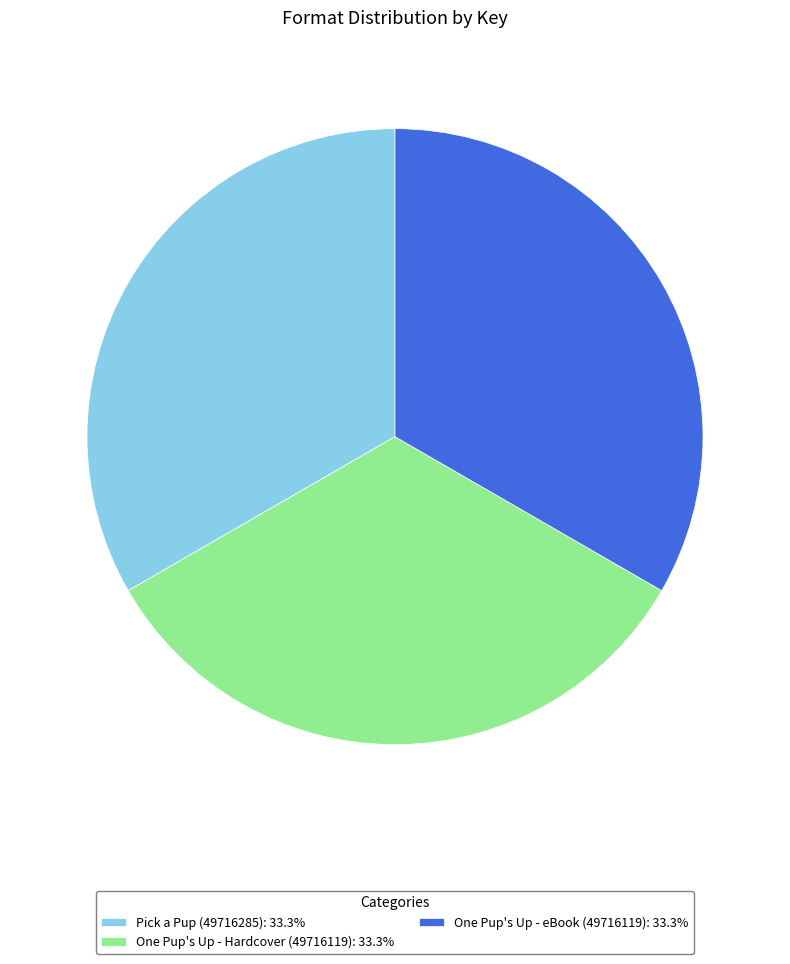

Is there any slice that represents more than half of the pie?

No